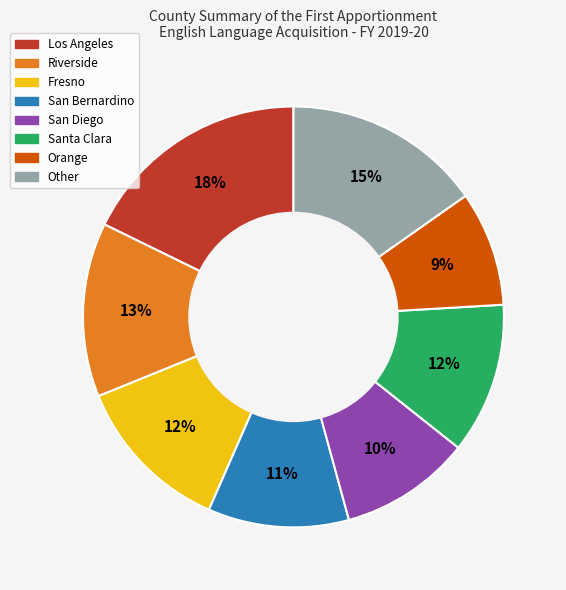

Which slice is the smallest?

Orange